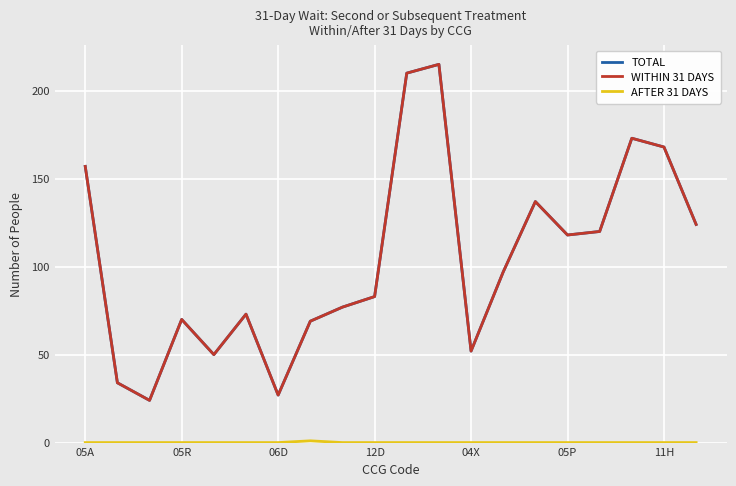

List the series in order of their peak value, highest first.

TOTAL, WITHIN 31 DAYS, AFTER 31 DAYS